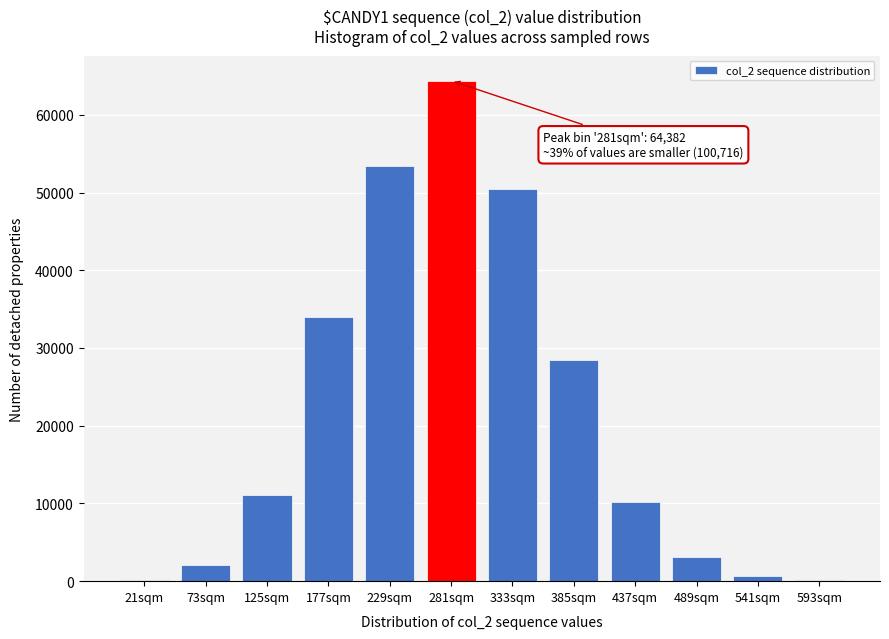

Which label corresponds to the largest value in the chart?

281sqm